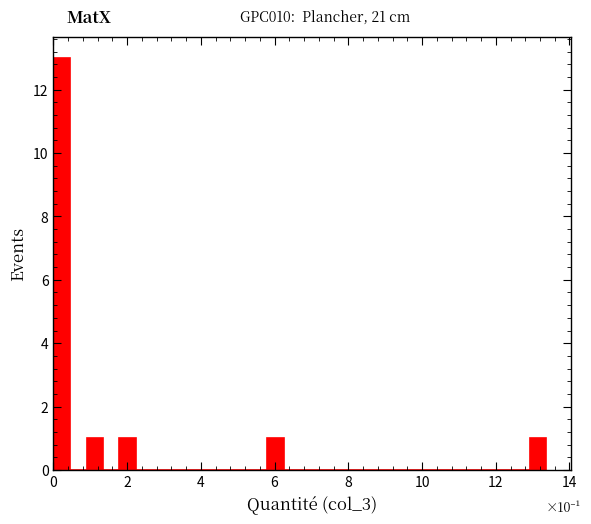

Around what value on the x-axis is the tallest bar? Give the approximate position of its centre, as read against the axis.

0.2